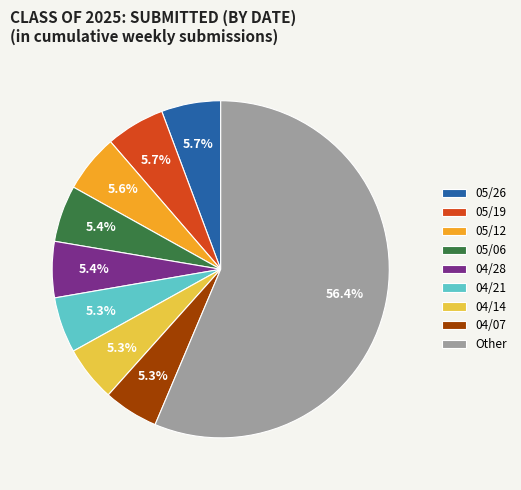

What is the ratio of the value at 04/14 to the value at 04/21?

1.0